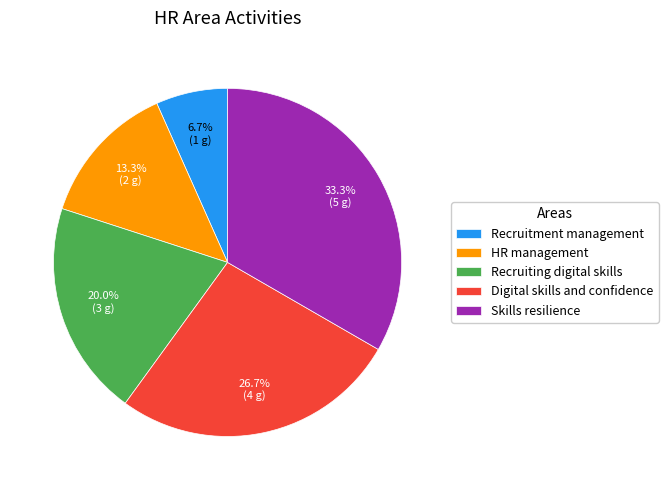

Is there any slice that represents more than half of the pie?

No